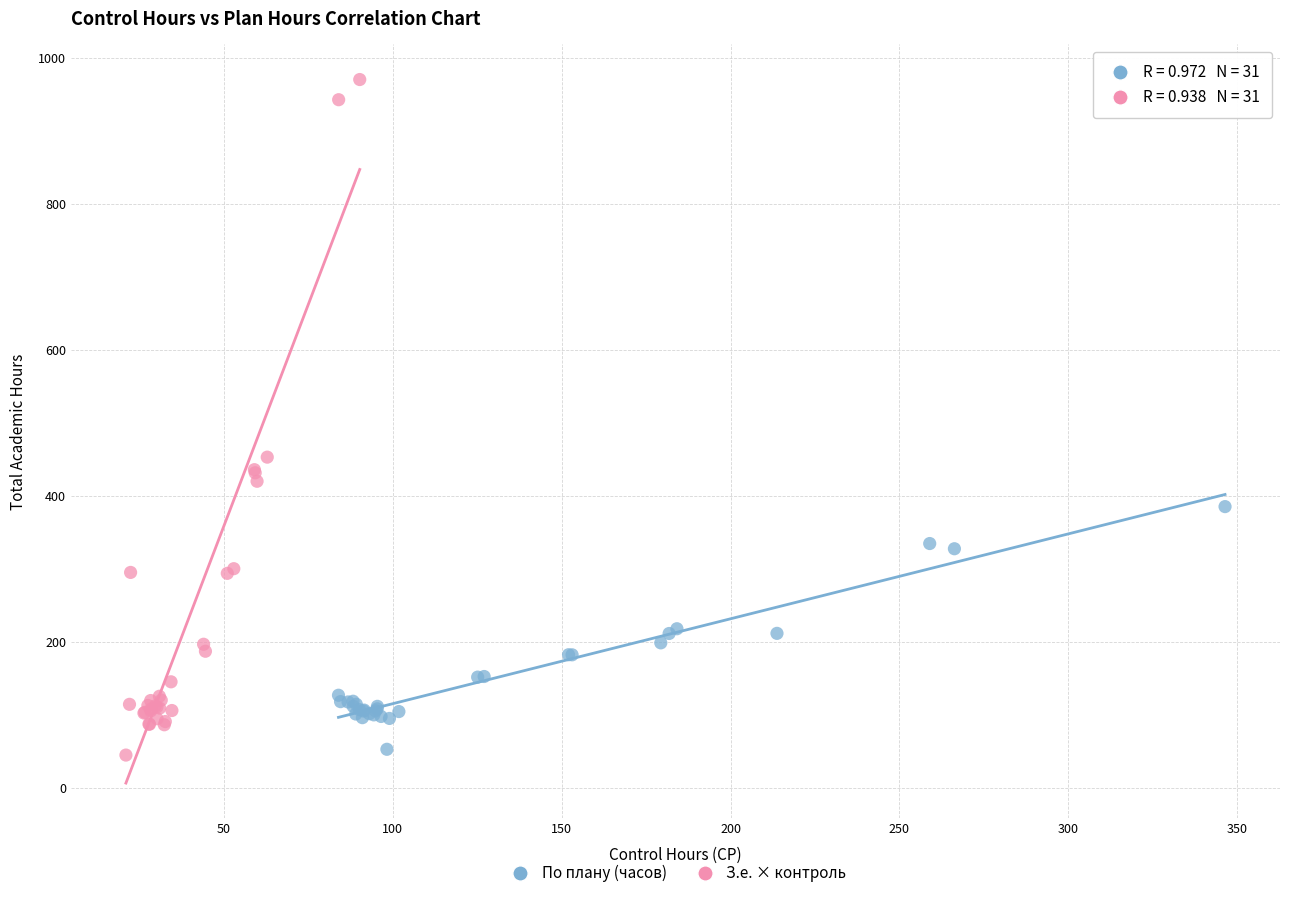

Which series has the largest Y range (max minus min)?

З.е. × контроль